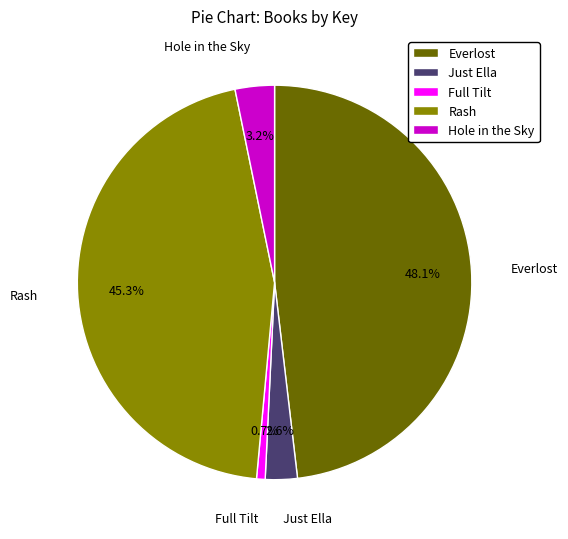

What is the total percentage of Rash and Just Ella?

47.9%